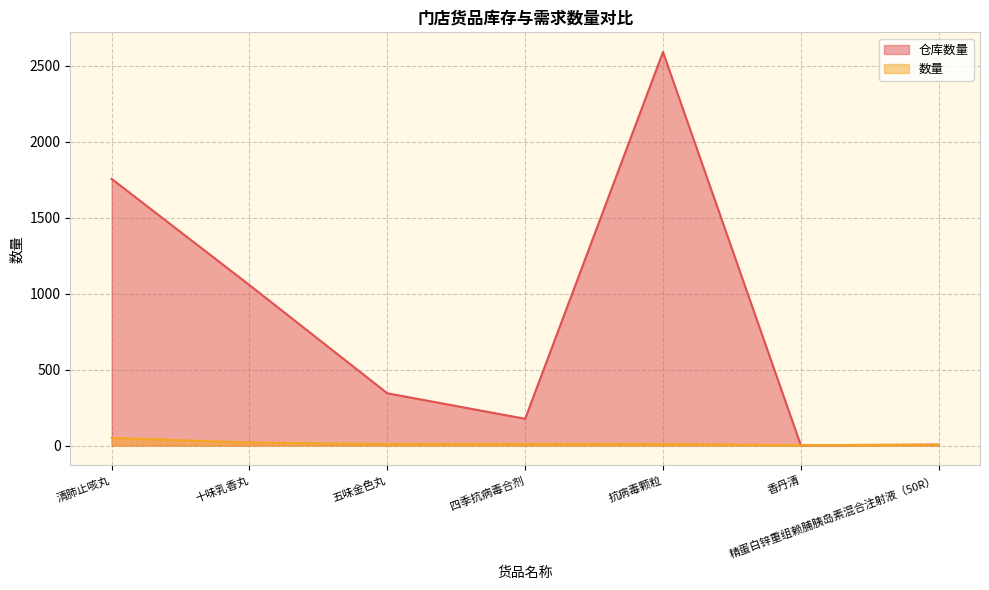

What is the sum of the 数量 values at 精蛋白锌重组赖脯胰岛素混合注射液（50R） and 五味金色丸?

15